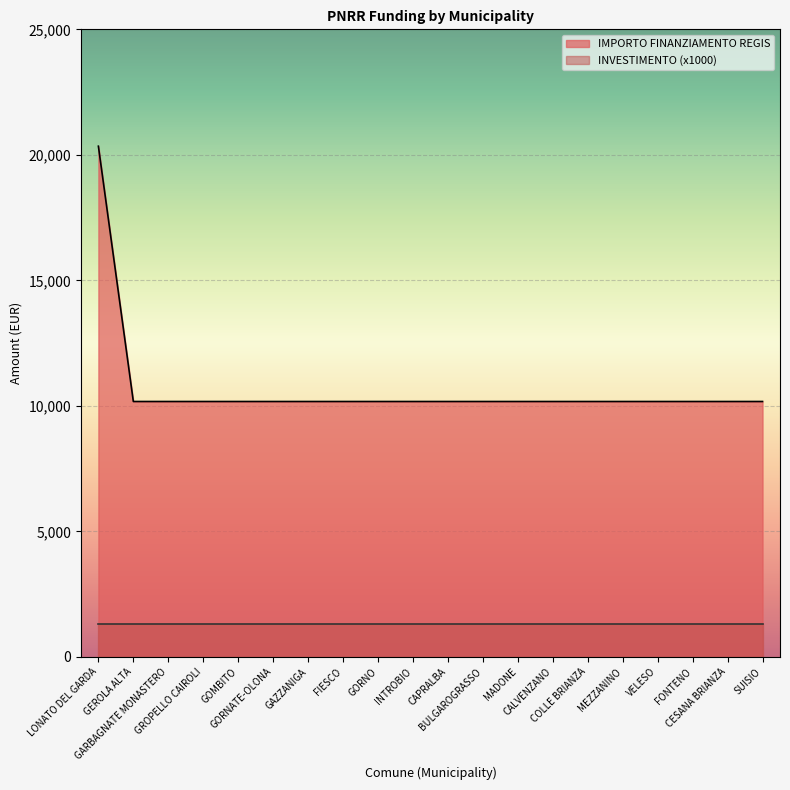

Which label corresponds to the largest value in the chart?

LONATO DEL GARDA